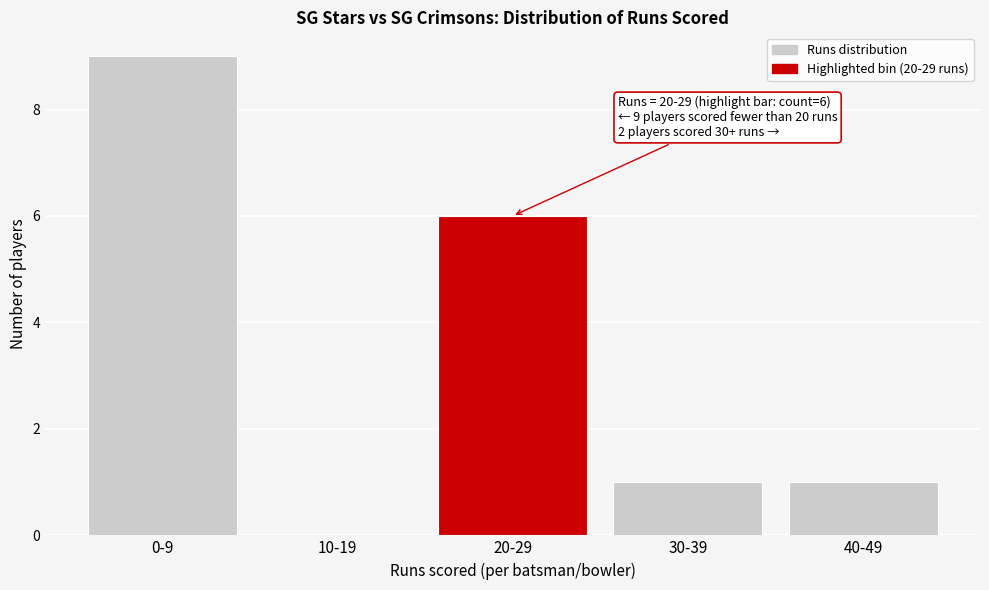

Reading right to left, list all the values displayed in this chart.

40-49=1	30-39=1	20-29=6	10-19=0	0-9=9